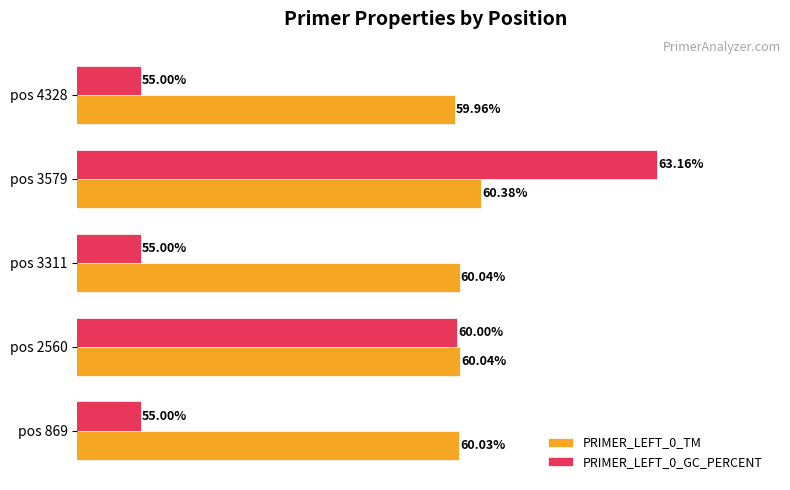

Rank the series by their maximum value, from lowest to highest.

PRIMER_LEFT_0_TM, PRIMER_LEFT_0_GC_PERCENT